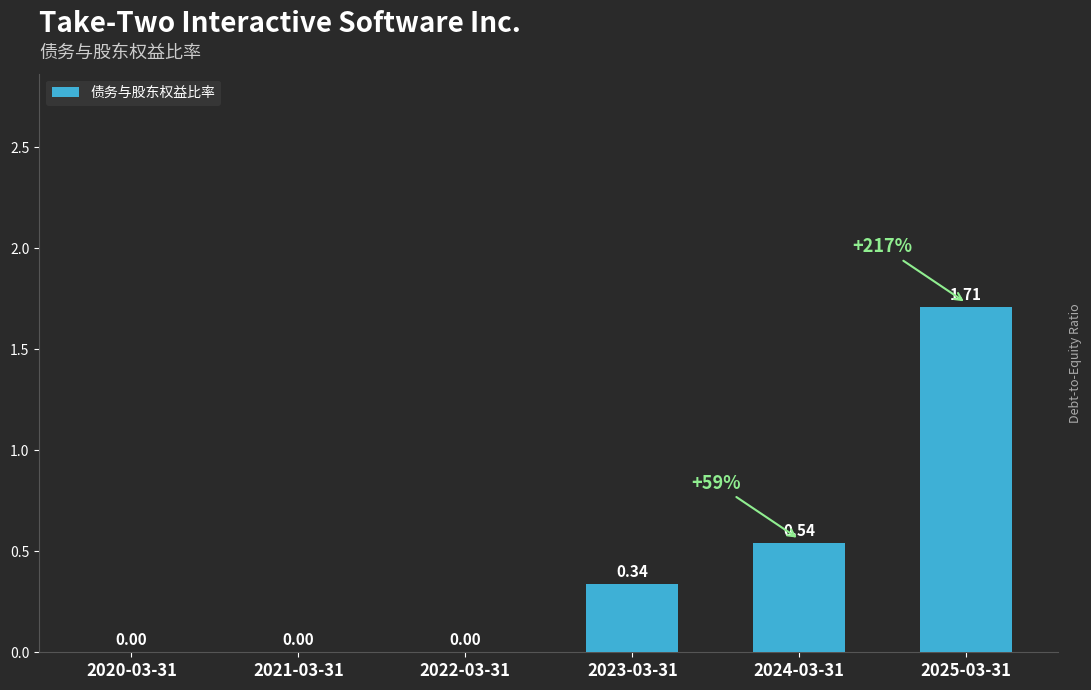

At which category does the chart reach its peak across all series?

2025-03-31